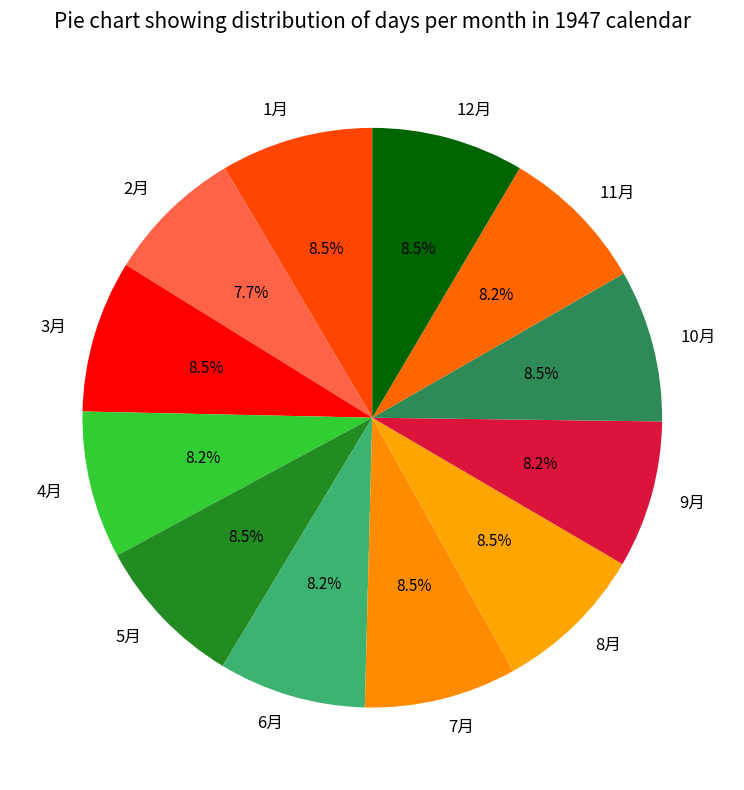

Is 3月 the majority of the pie?

No